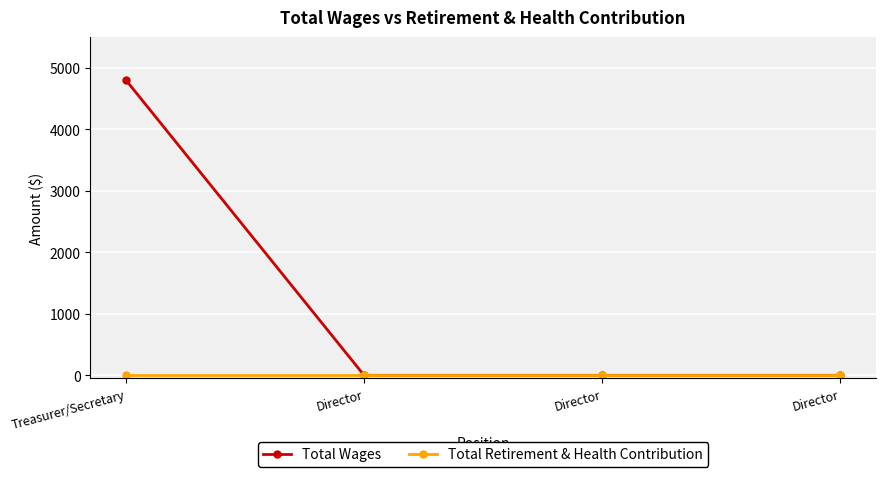

True or false: Total Wages has more than 1 interior local peaks.

False